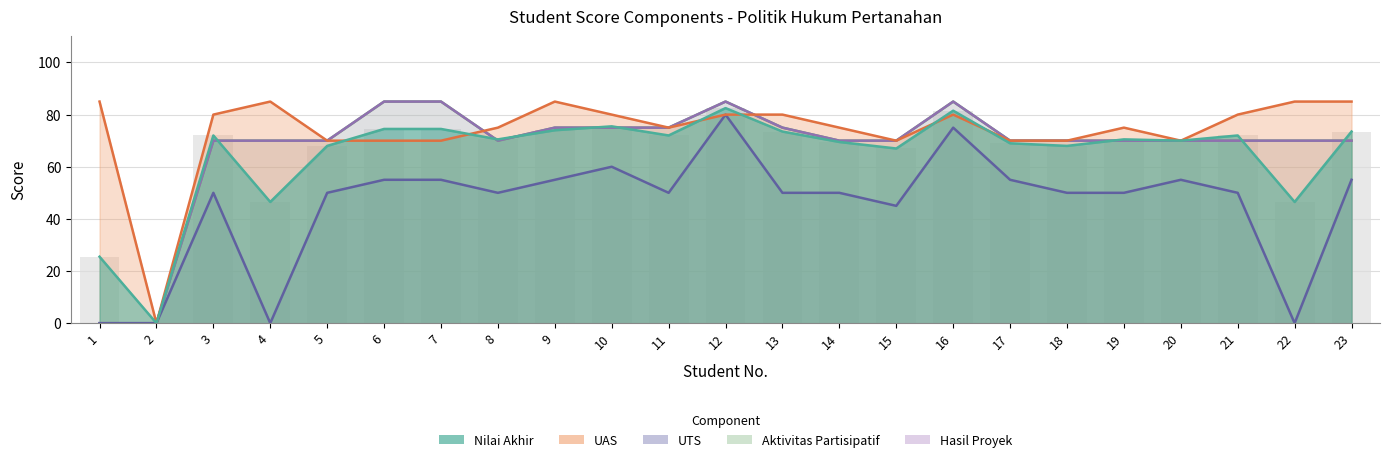

How many bars are there in each group?

5